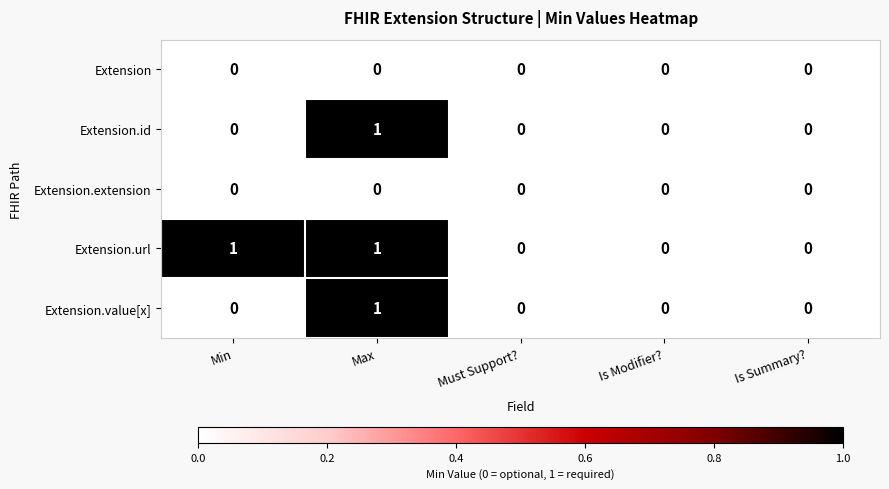

Reading left to right, list all the values displayed in this chart.

Extension: 0	0	0	0	0
Extension.id: 0	1	0	0	0
Extension.extension: 0	0	0	0	0
Extension.url: 1	1	0	0	0
Extension.value[x]: 0	1	0	0	0